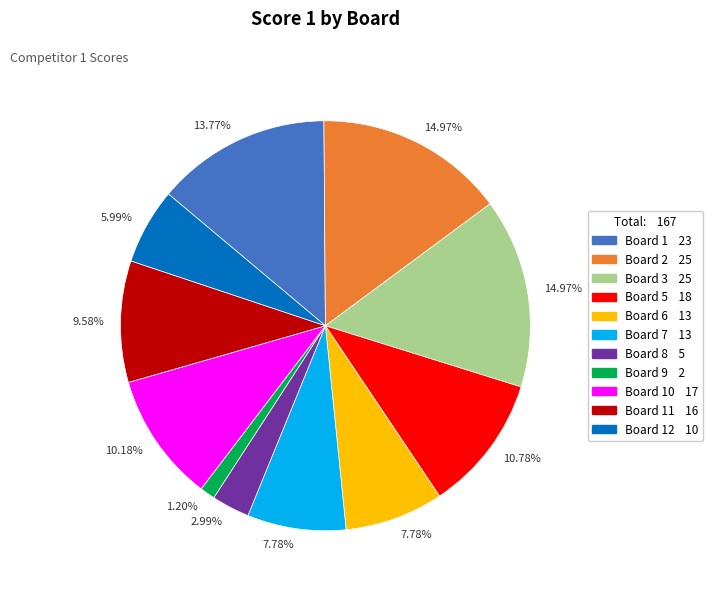

Is there a majority slice in this chart?

No